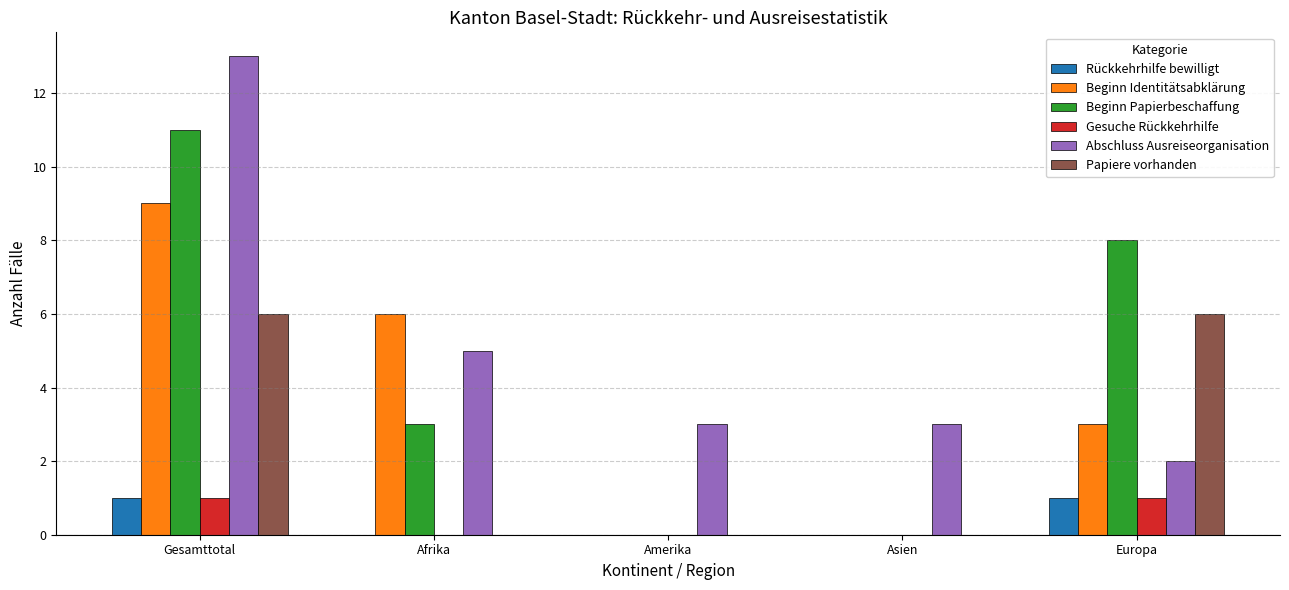

At which category is the sum across all series the highest?

Gesamttotal